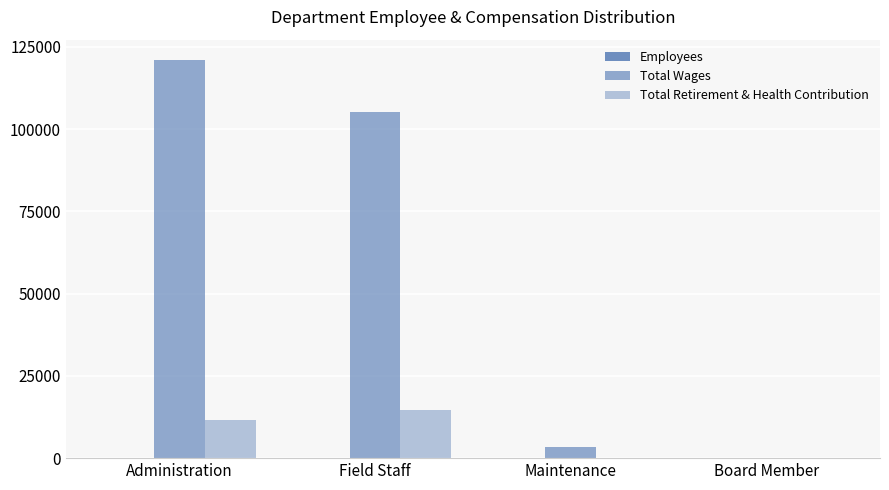

How many groups of bars are there?

4